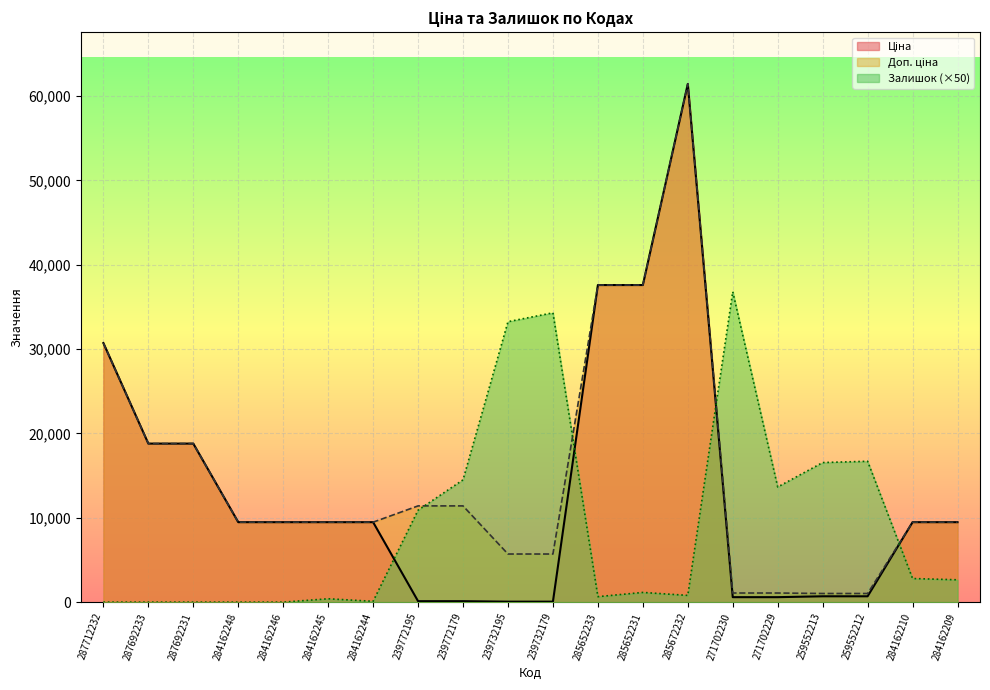

Which category has the lowest value in the Доп. ціна series?

259552213